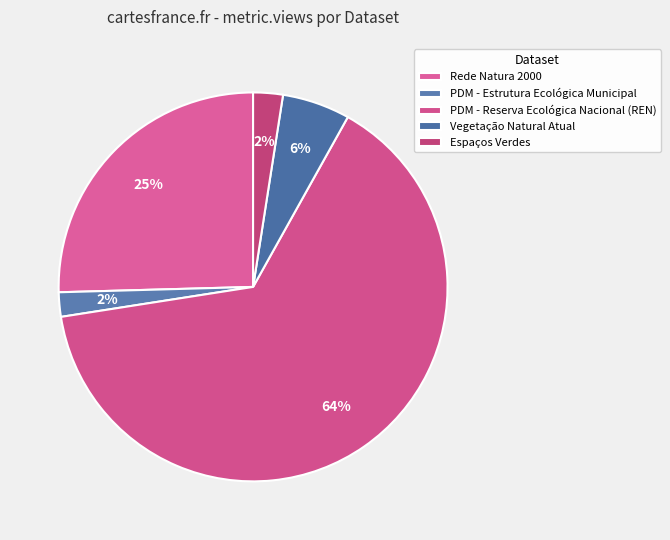

How many segments does this pie chart have?

5